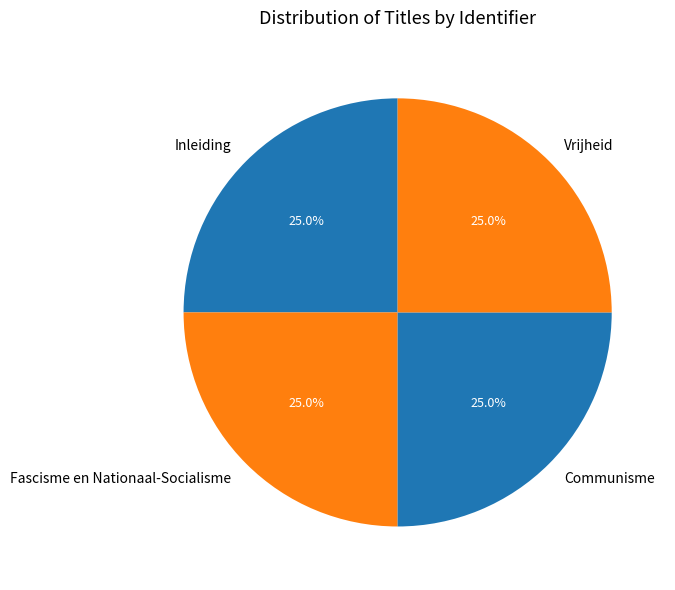

Does any single category account for the majority?

No